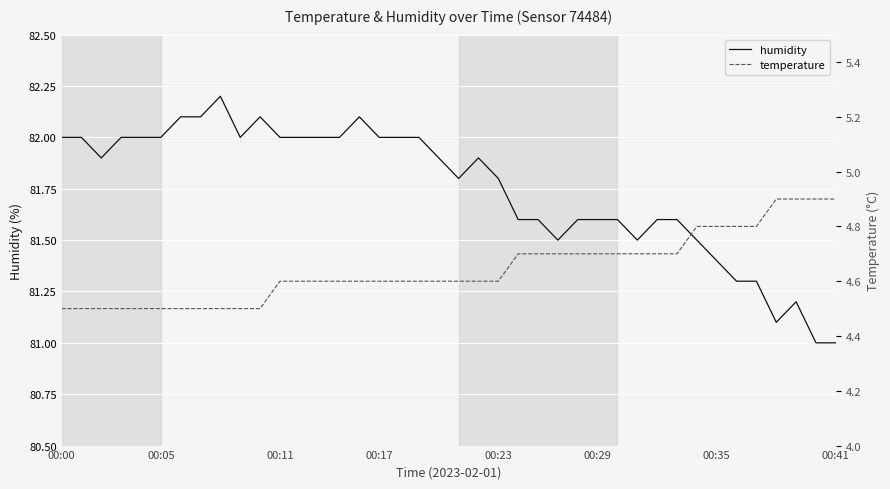

The value of temperature at 38 is 3.1. True or false?

False